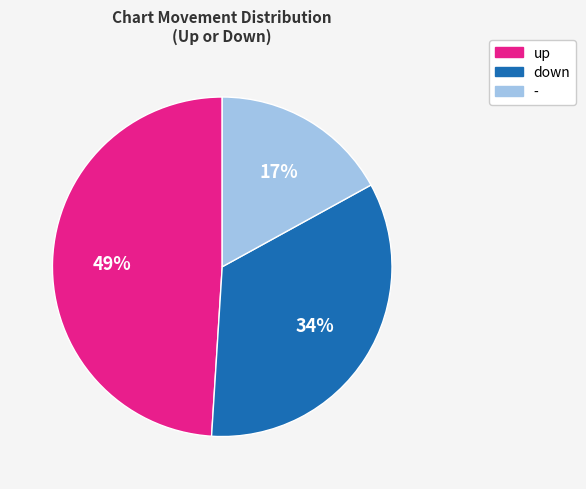

True or false: up accounts for 44% of the total.

False